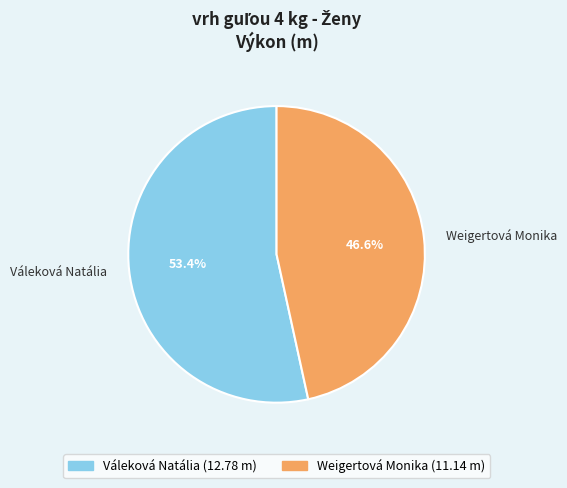

To the nearest percent, what portion does Weigertová Monika represent?

47%